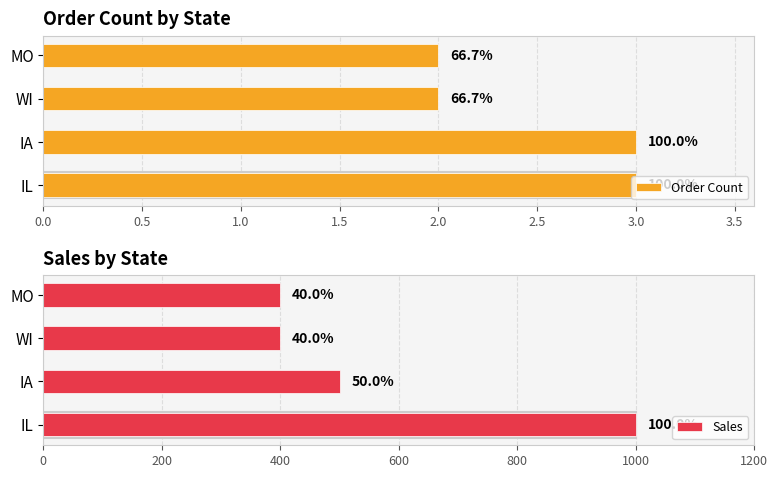

At WI, list the series in order from smallest to largest.

Order Count, Sales